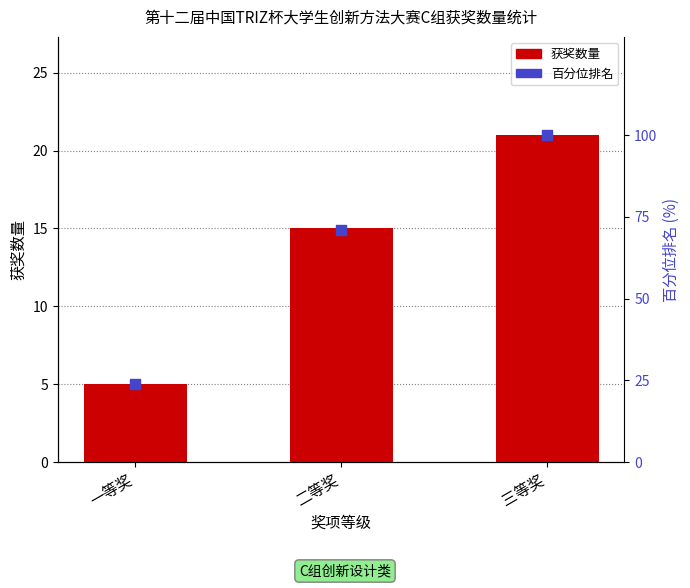

Which series reaches the minimum Y coordinate?

获奖数量